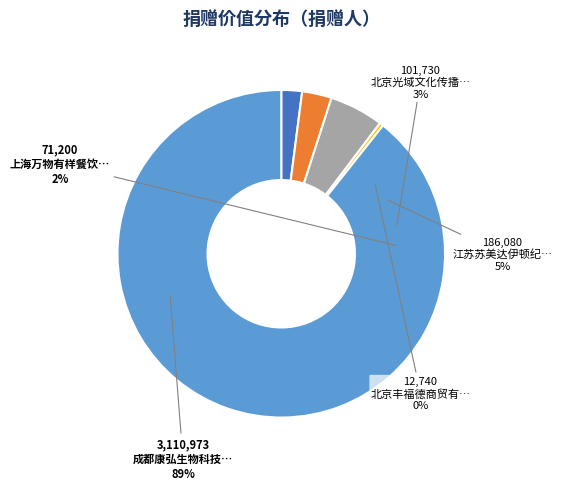

True or false: 上海万物有样餐饮管理有限公司 accounts for 2% of the total.

True